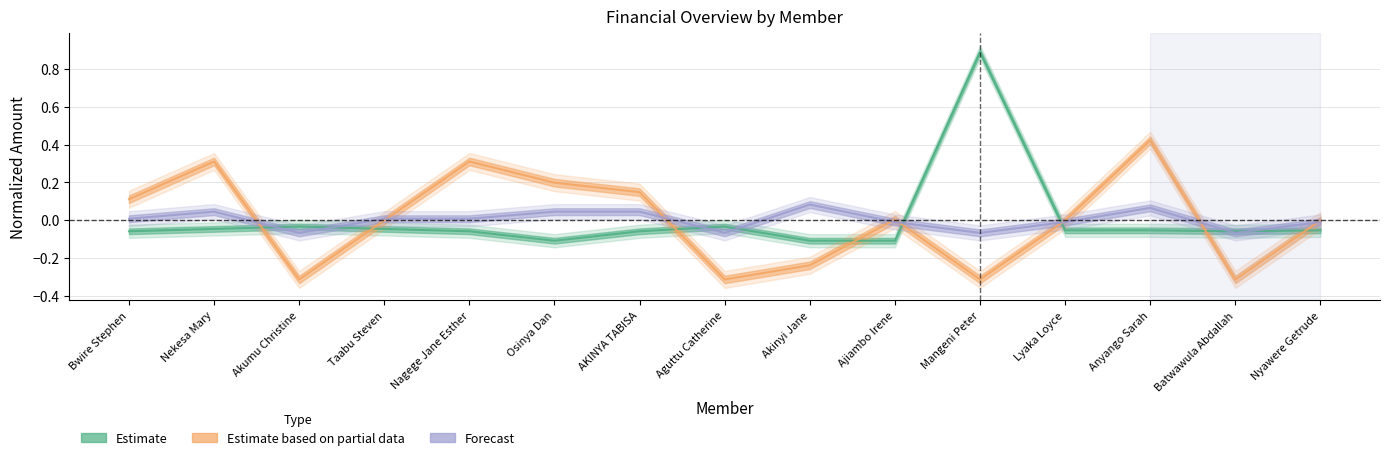

Reading left to right, extract all data points from this chart.

Estimate: -0.1	-0.0	-0.0	-0.0	-0.1	-0.1	-0.1	-0.0	-0.1	-0.1	0.9	-0.1	-0.1	-0.1	-0.1
Estimate based on partial data: 0.1	0.3	-0.3	-0.0	0.3	0.2	0.1	-0.3	-0.2	0.0	-0.3	-0.0	0.4	-0.3	-0.0
Forecast: 0.0	0.0	-0.1	0.0	0.0	0.0	0.0	-0.1	0.1	-0.0	-0.1	-0.0	0.1	-0.1	-0.0